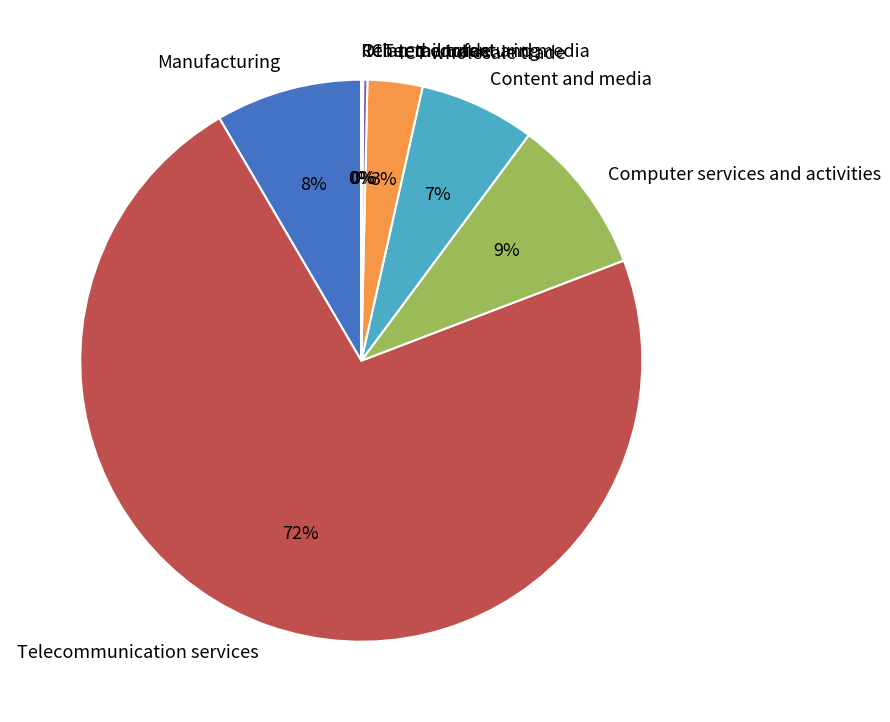

What is the majority slice?

Telecommunication services